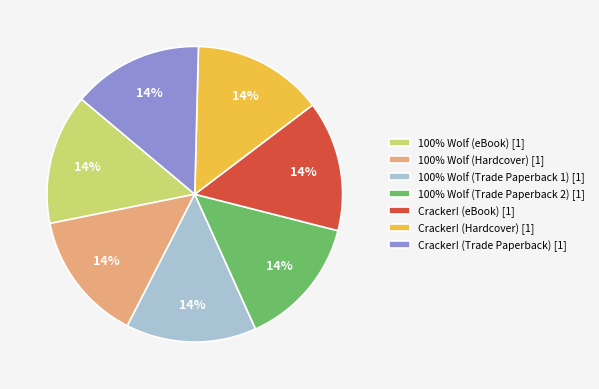

Count the number of slices in the pie.

7